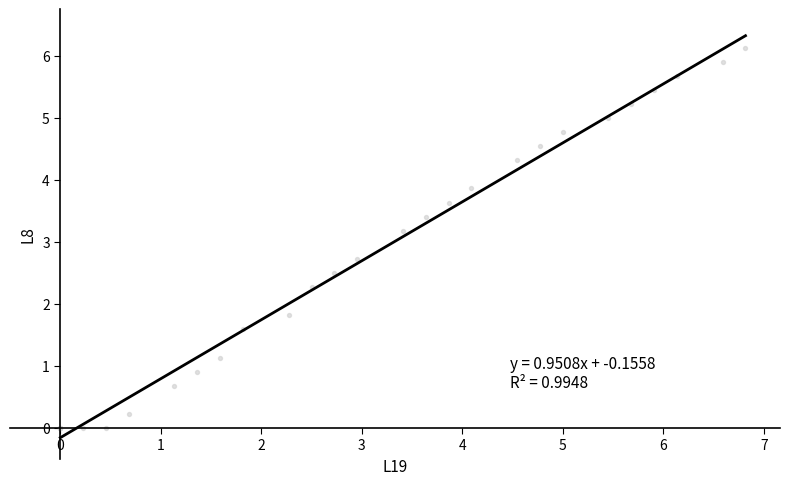

What Y value in the scatter plot is closest to 3?

3.2